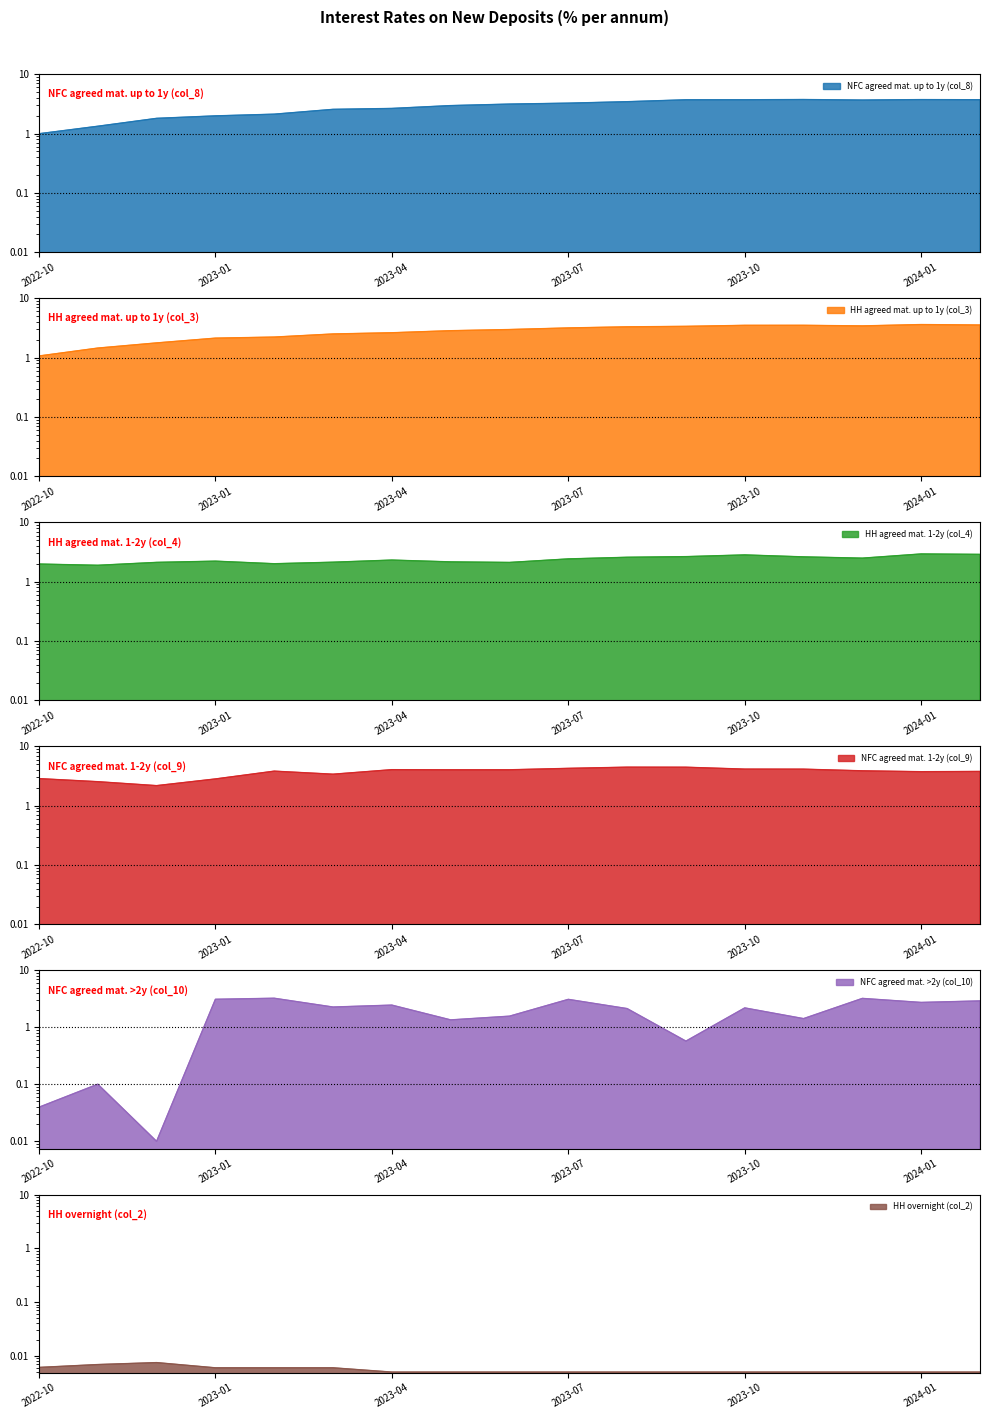

What is the difference between the NFC agreed mat. >2y (col_10) values at 2023-04 and 2023-02?

0.8